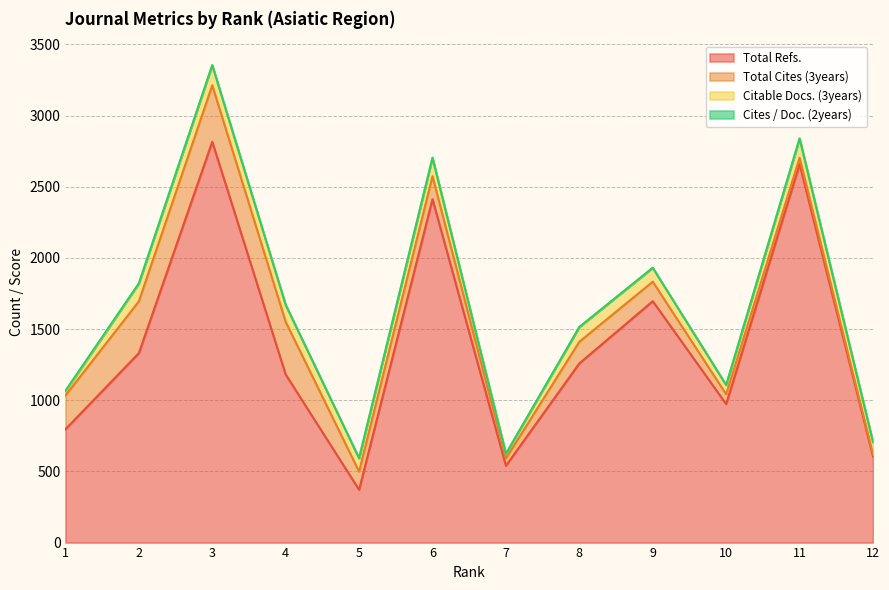

True or false: Total Cites (3years) has a value of 236 at 9.

False